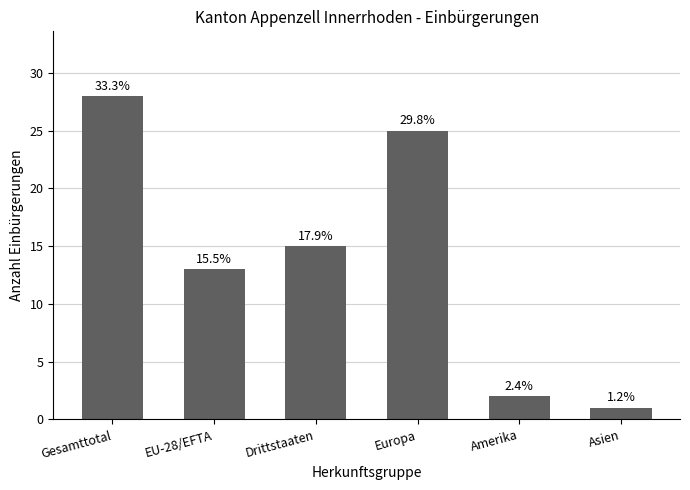

Which has a higher value, Europa or Gesamttotal?

Gesamttotal